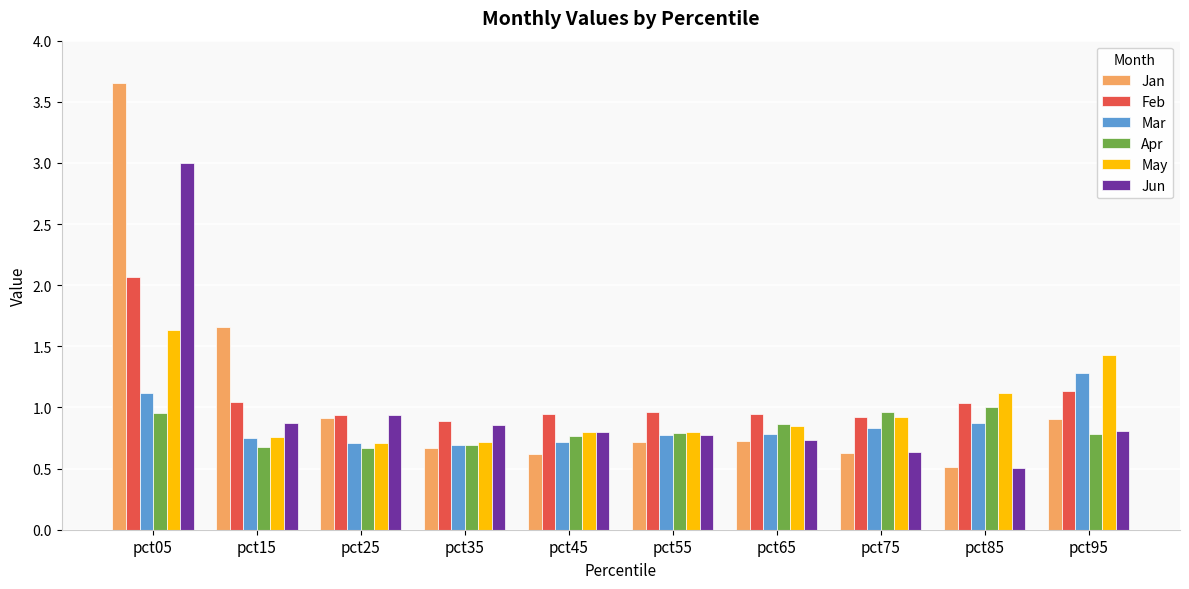

Is the value of Mar at pct95 greater than the value of Feb at pct95?

Yes